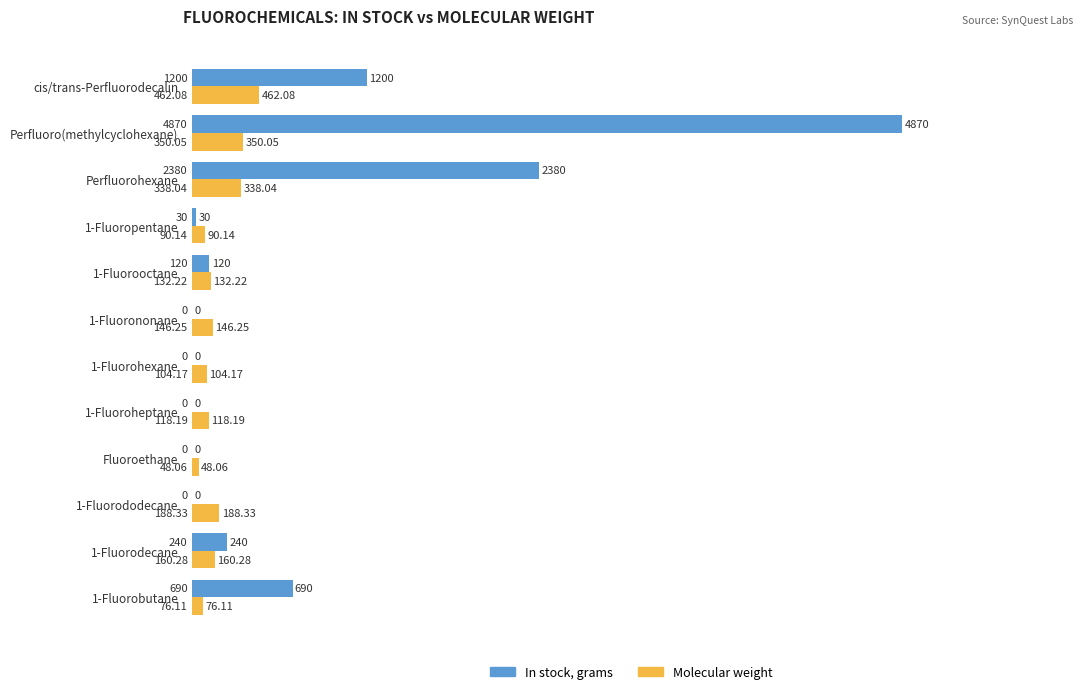

Where is In stock, grams nearest to the value 2435?

Perfluorohexane